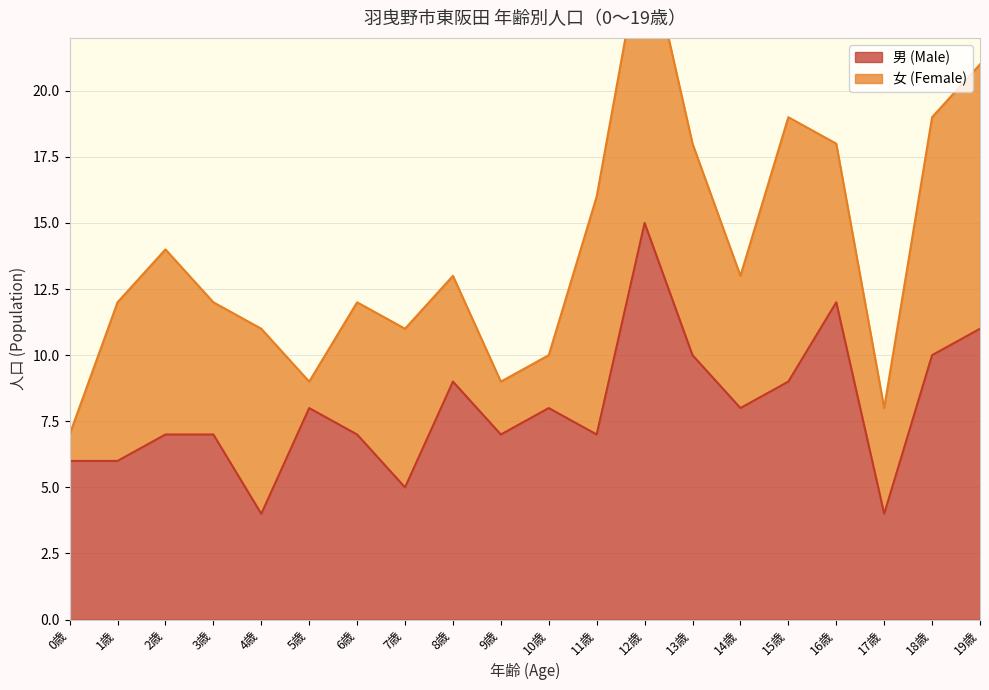

What is the sum of all values?

160